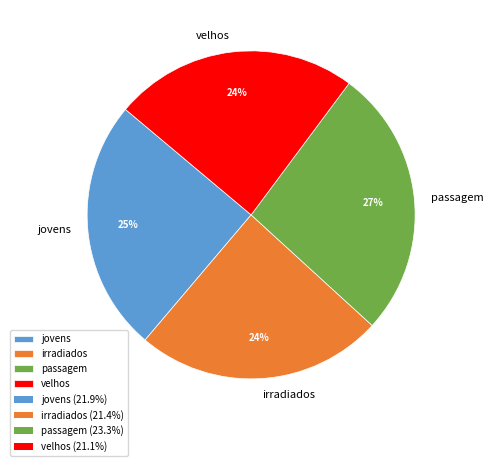

Does any single category account for the majority?

No